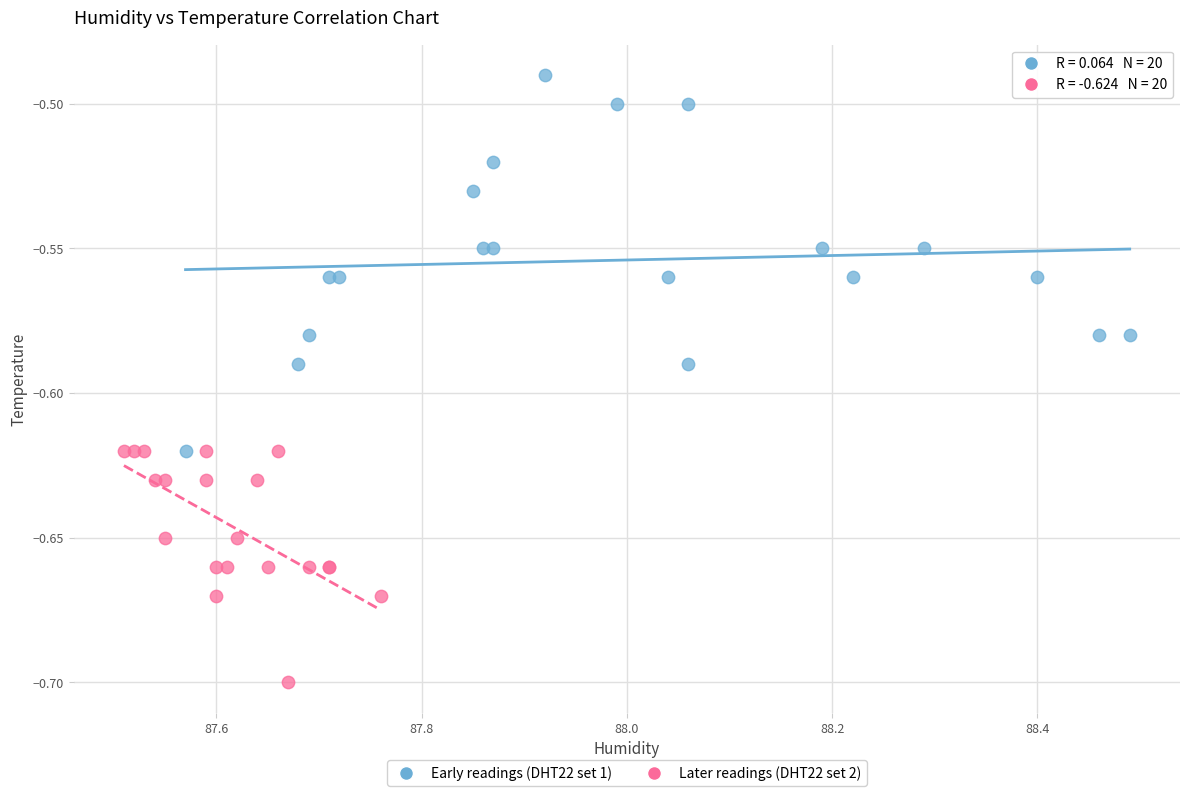

Which series reaches the maximum Y coordinate?

Early readings (DHT22 set 1)